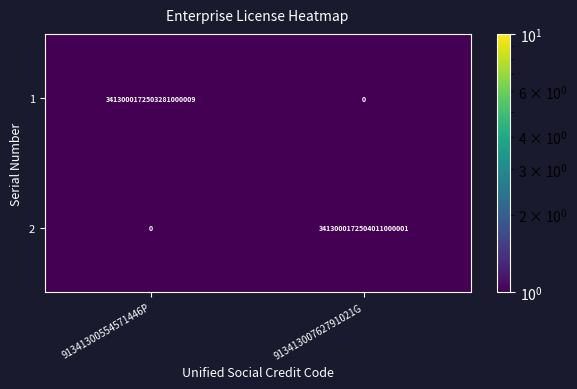

Which category has the highest value in the 1 series?

91341300554571446P